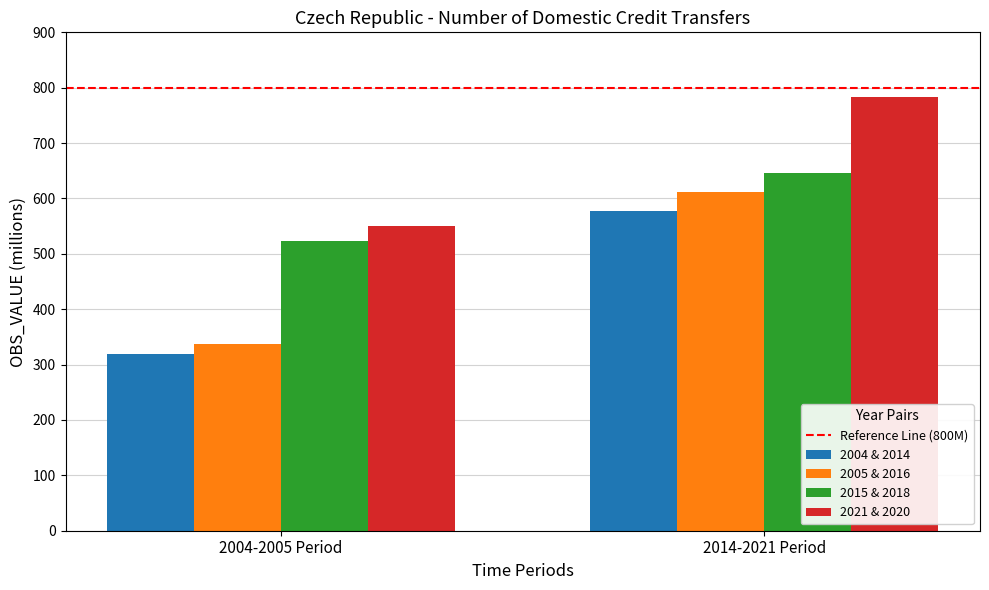

What is the approximate value of 2021 & 2020 at 2014-2021 Period?

782.9